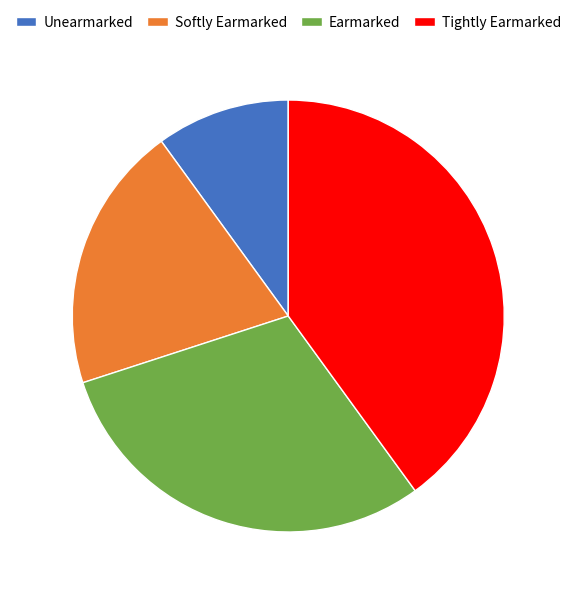

Does Softly Earmarked account for over 50% of the chart?

No